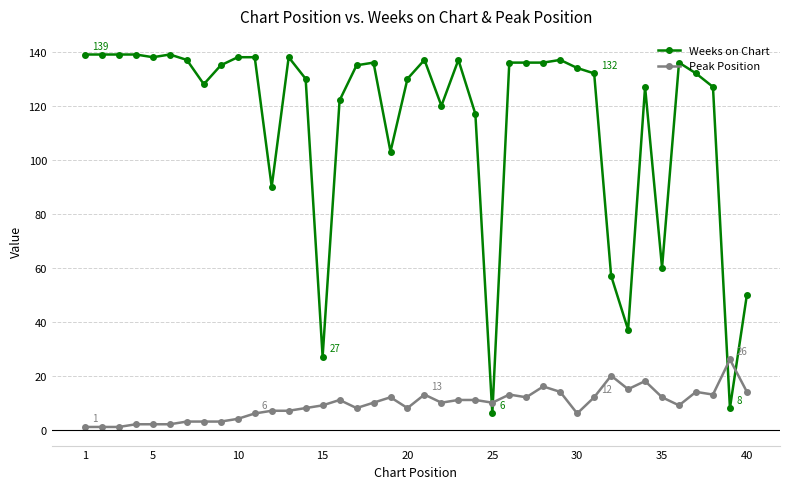

Which series has the largest range (max minus min)?

Weeks on Chart